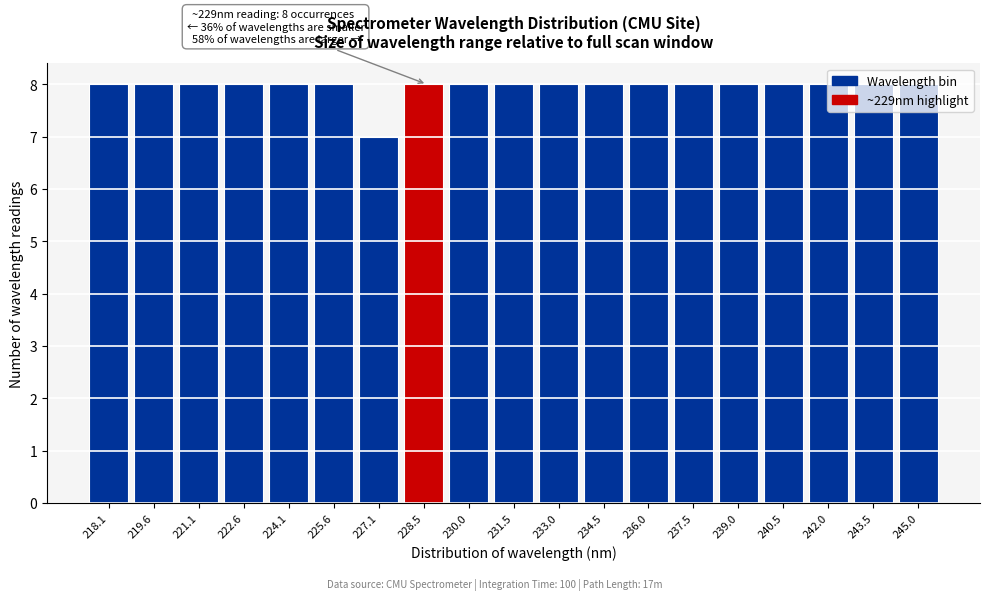

What is the sum of all values?

151